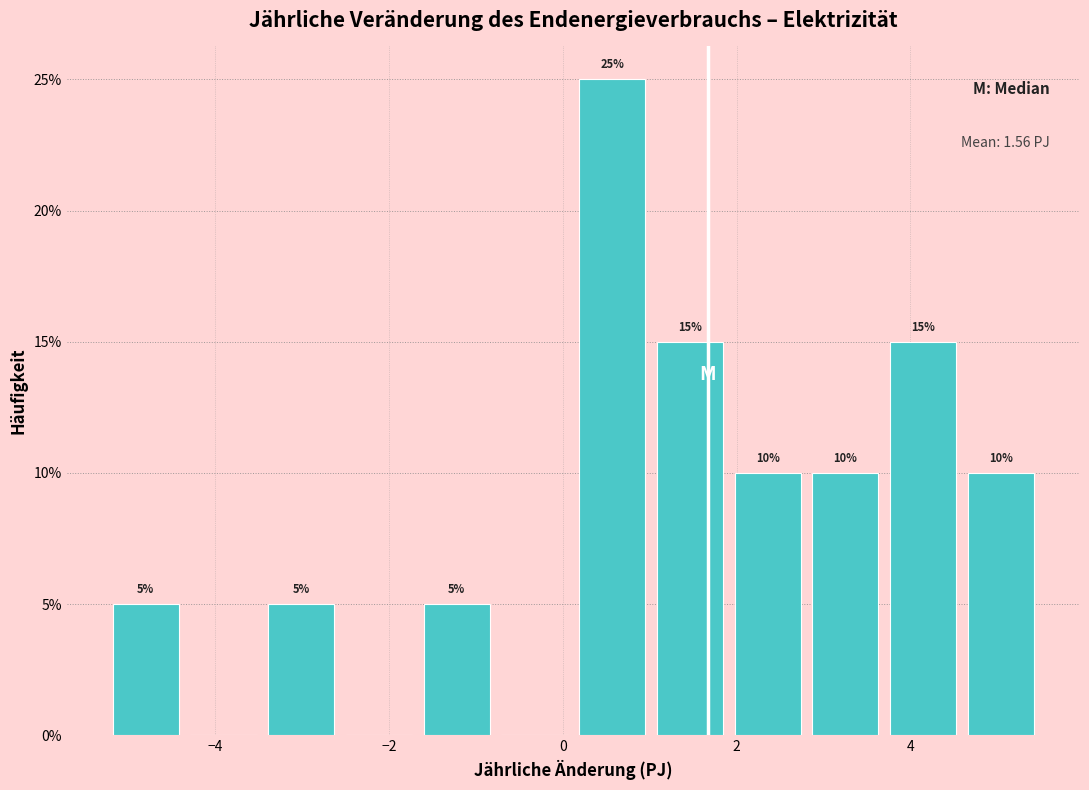

Over which range of the x-axis is the bar tallest?

0.2 to 1.0